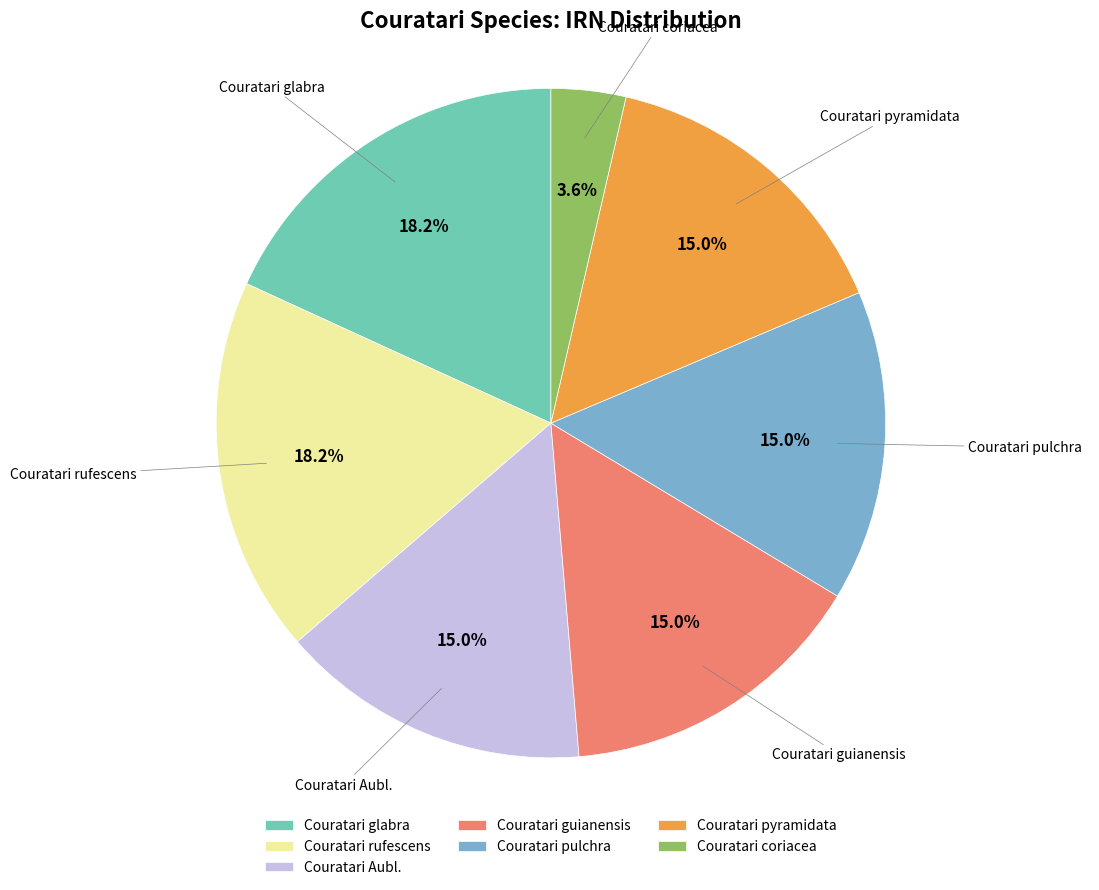

True or false: Couratari pyramidata accounts for 15% of the total.

True